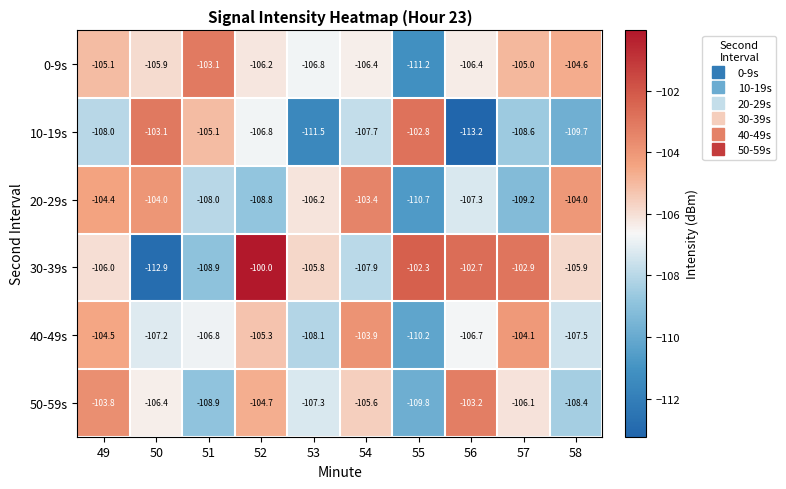

What value does the 40-49s series have at 50?

-107.2